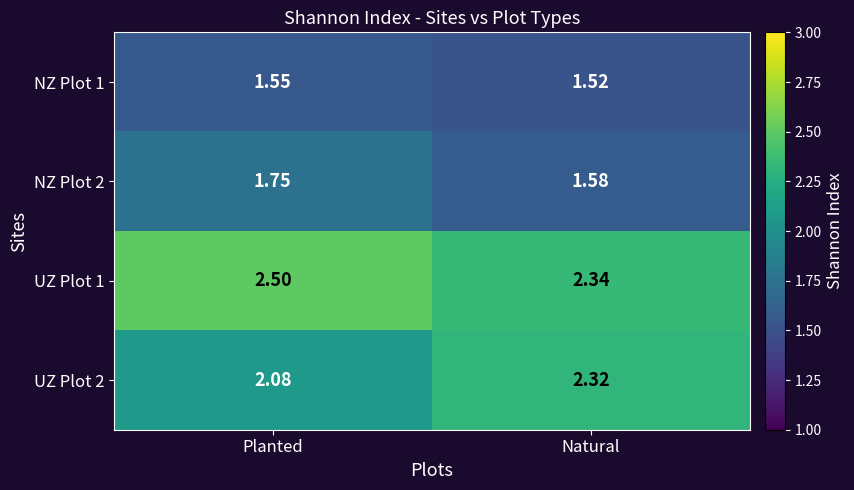

At which label is NZ Plot 2 closest to 1?

Natural